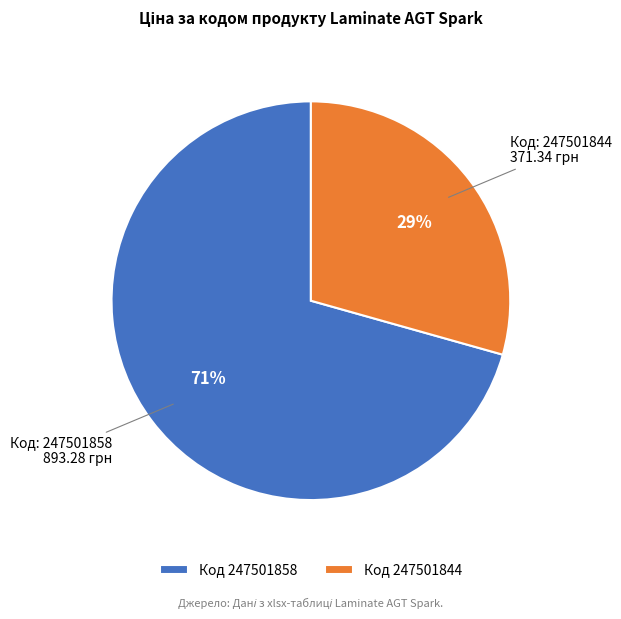

How many slices are in this pie chart?

2